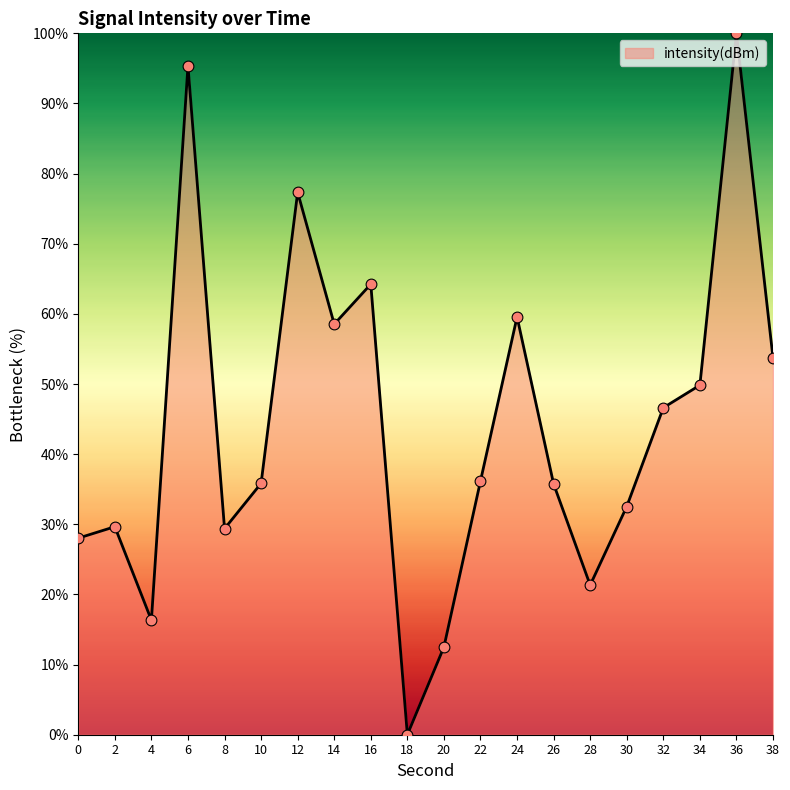

Which has a higher value, 32 or 20?

32